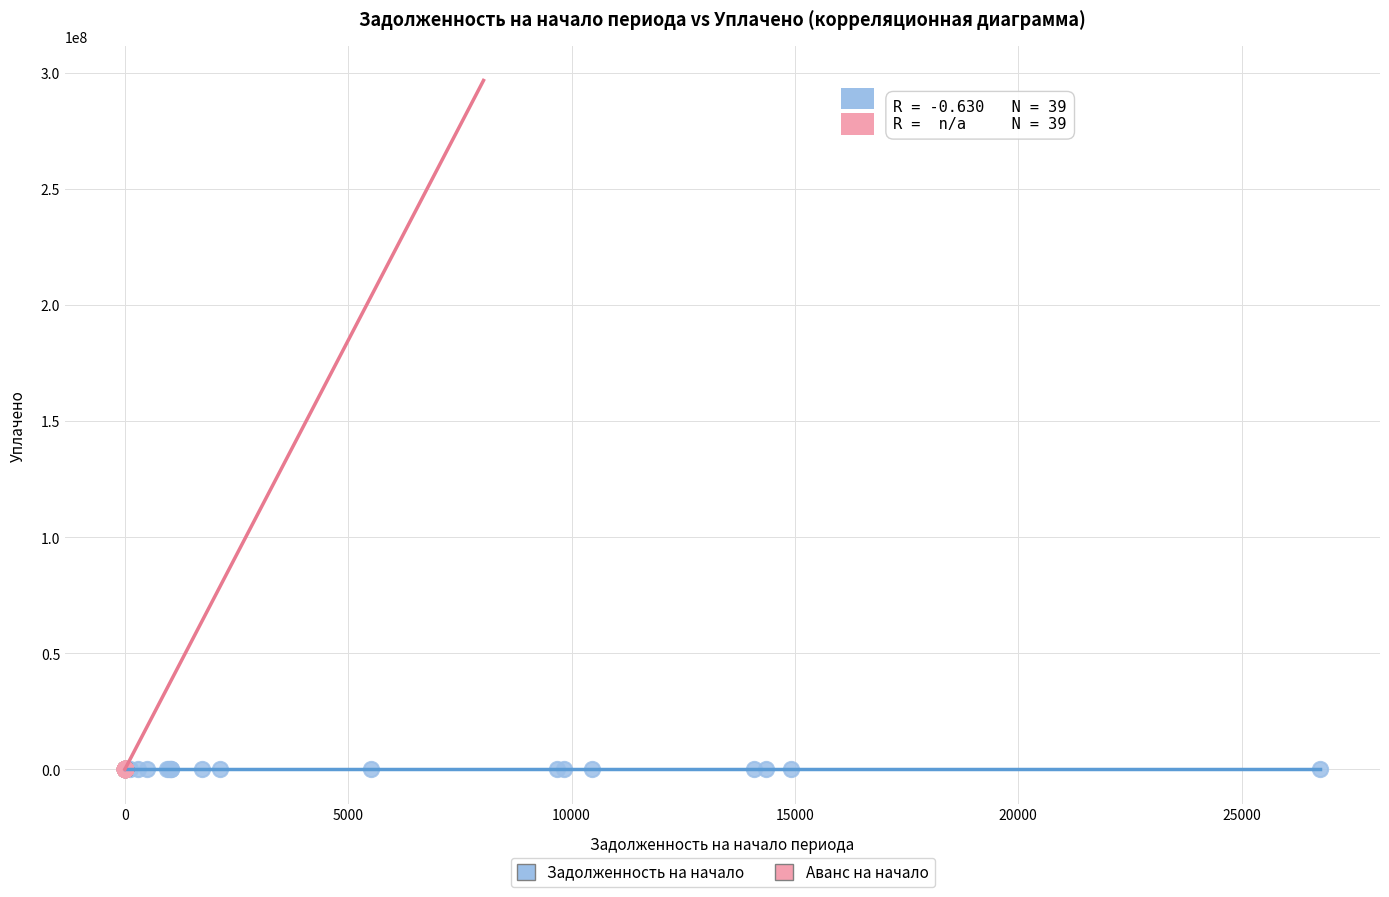

Which series has the largest Y range (max minus min)?

Задолженность на начало